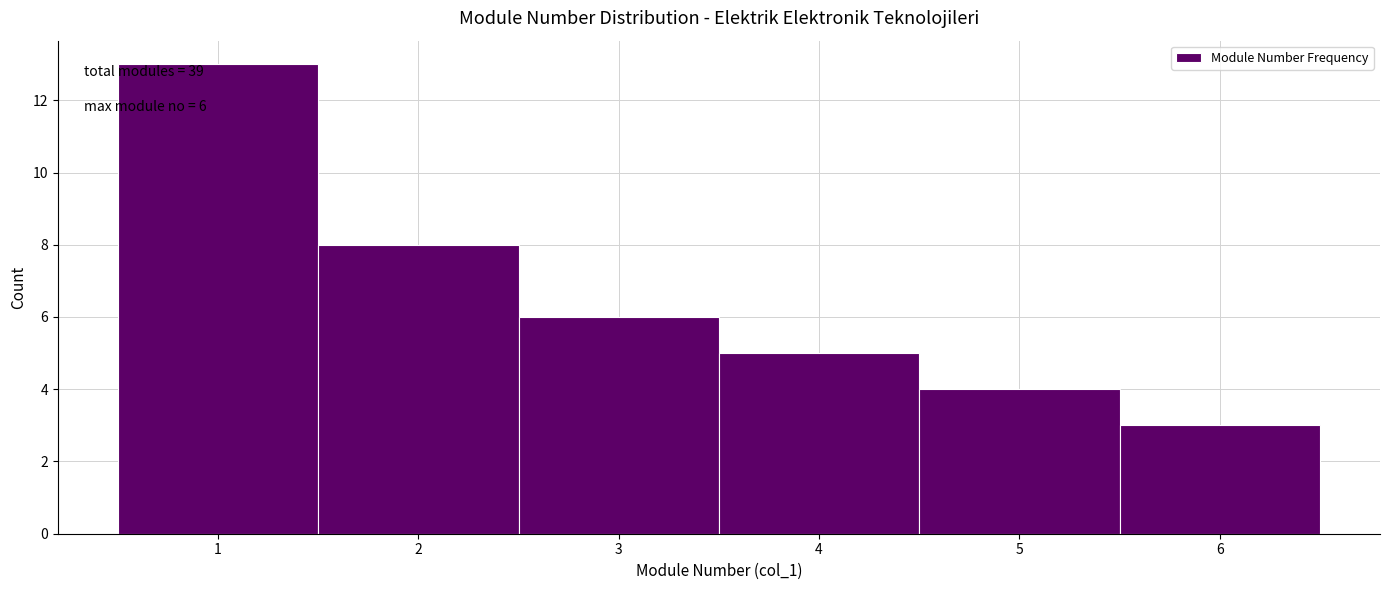

Which range on the x-axis has the tallest bar?

0.5 to 1.5